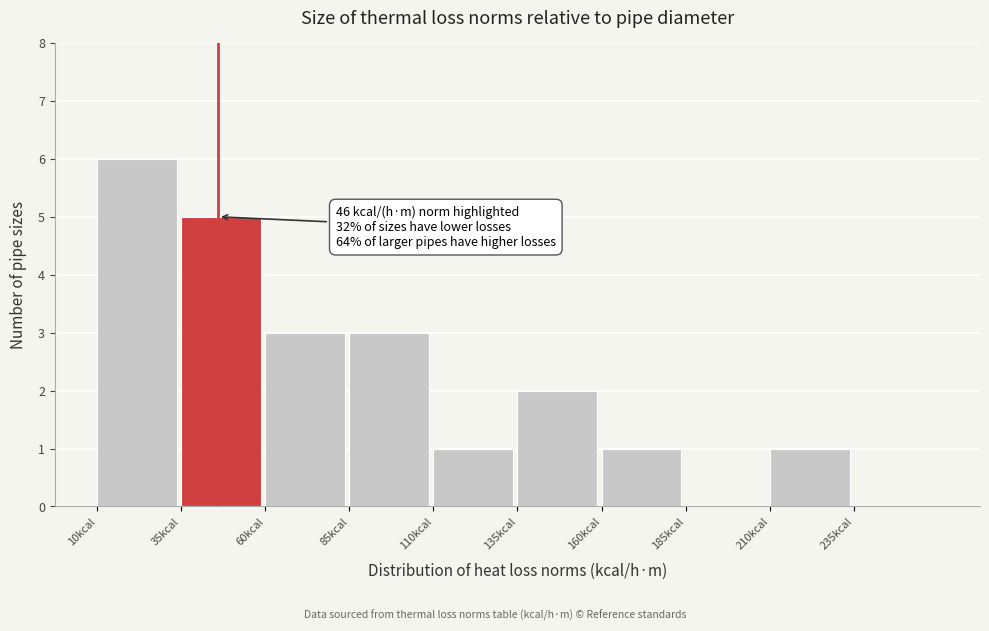

Which range on the x-axis has the tallest bar?

10 to 35